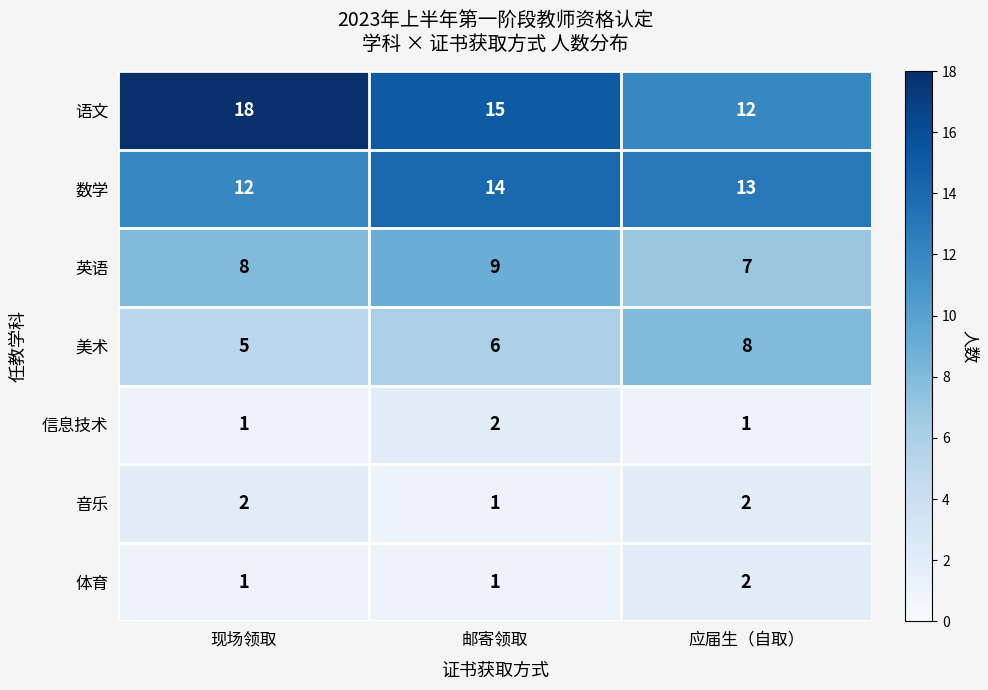

What is the smallest value displayed?

1